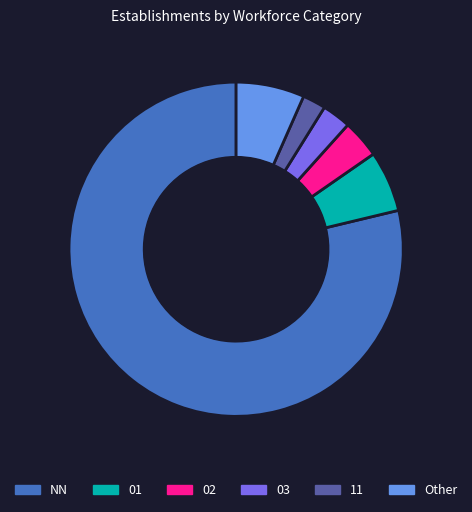

Is it true that Other is 1% of the pie?

False